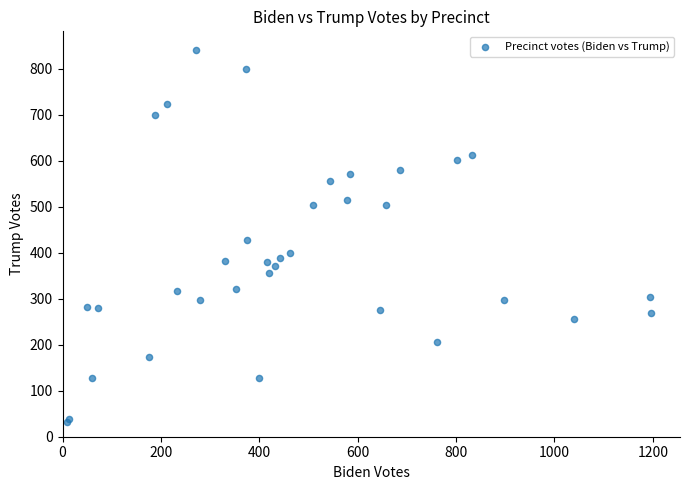

What Y value in the scatter plot is closest to 436?

427